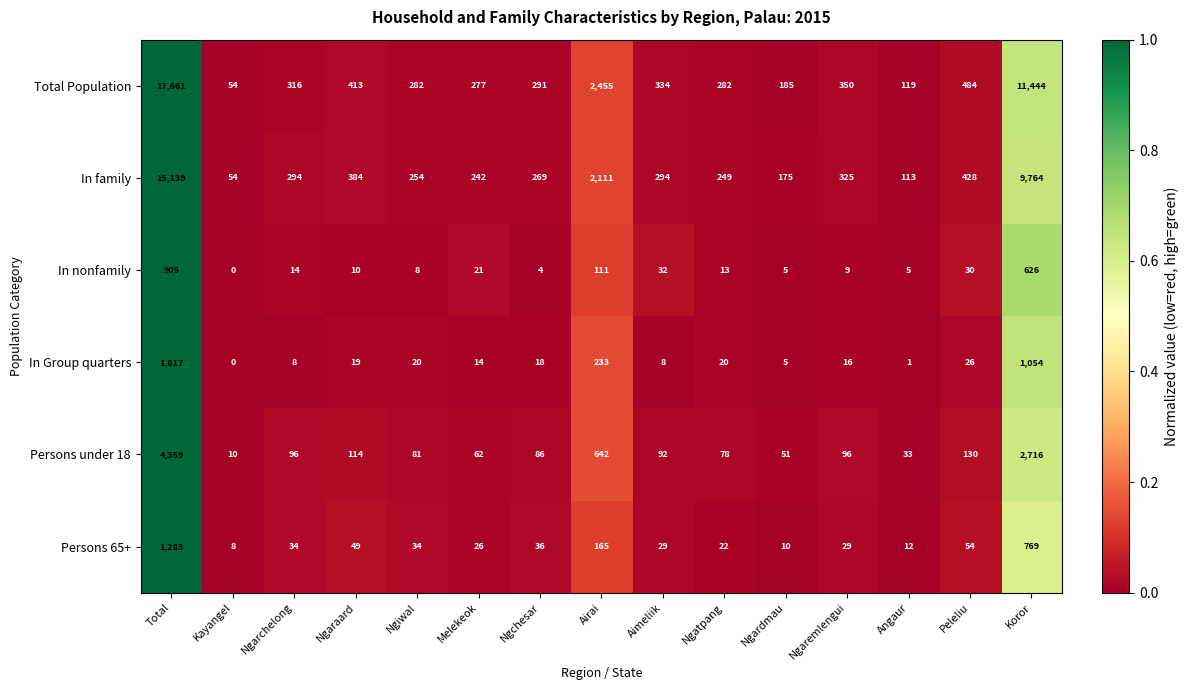

Which series changed the most between Aimeliik and Angaur?

Total Population